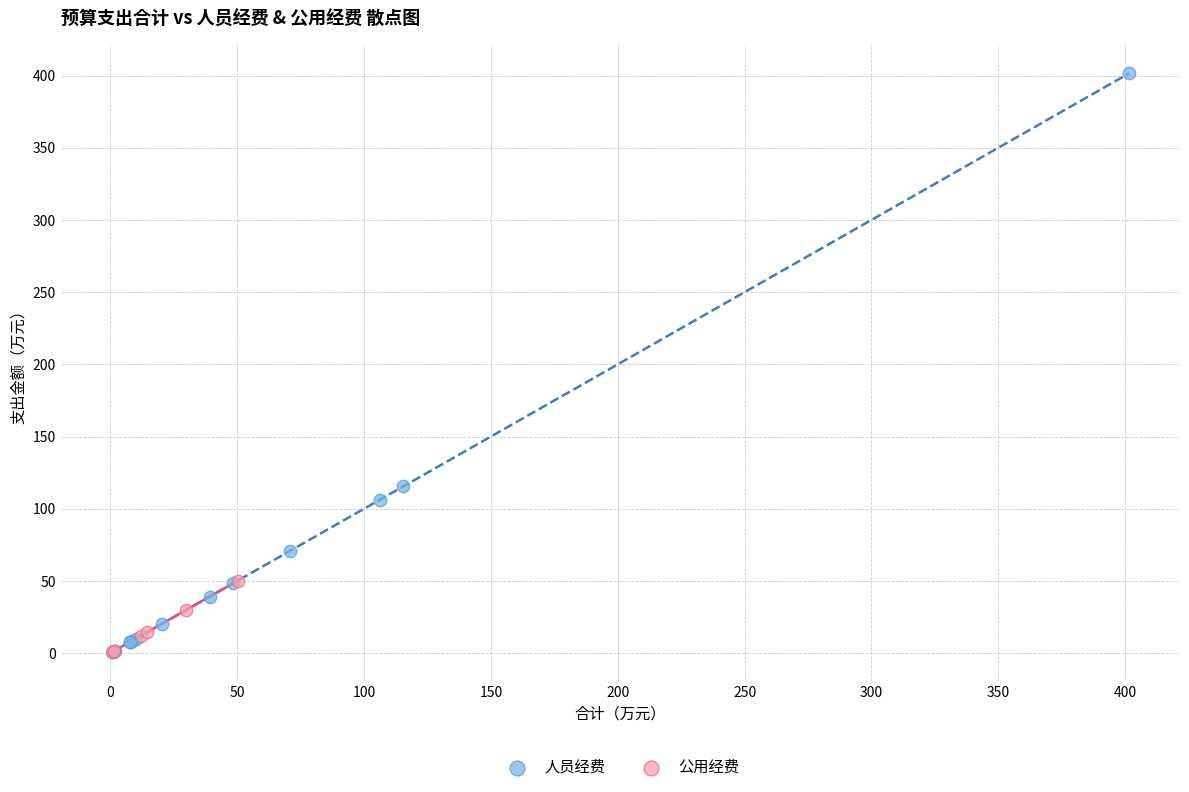

Which series contains the highest Y value?

人员经费